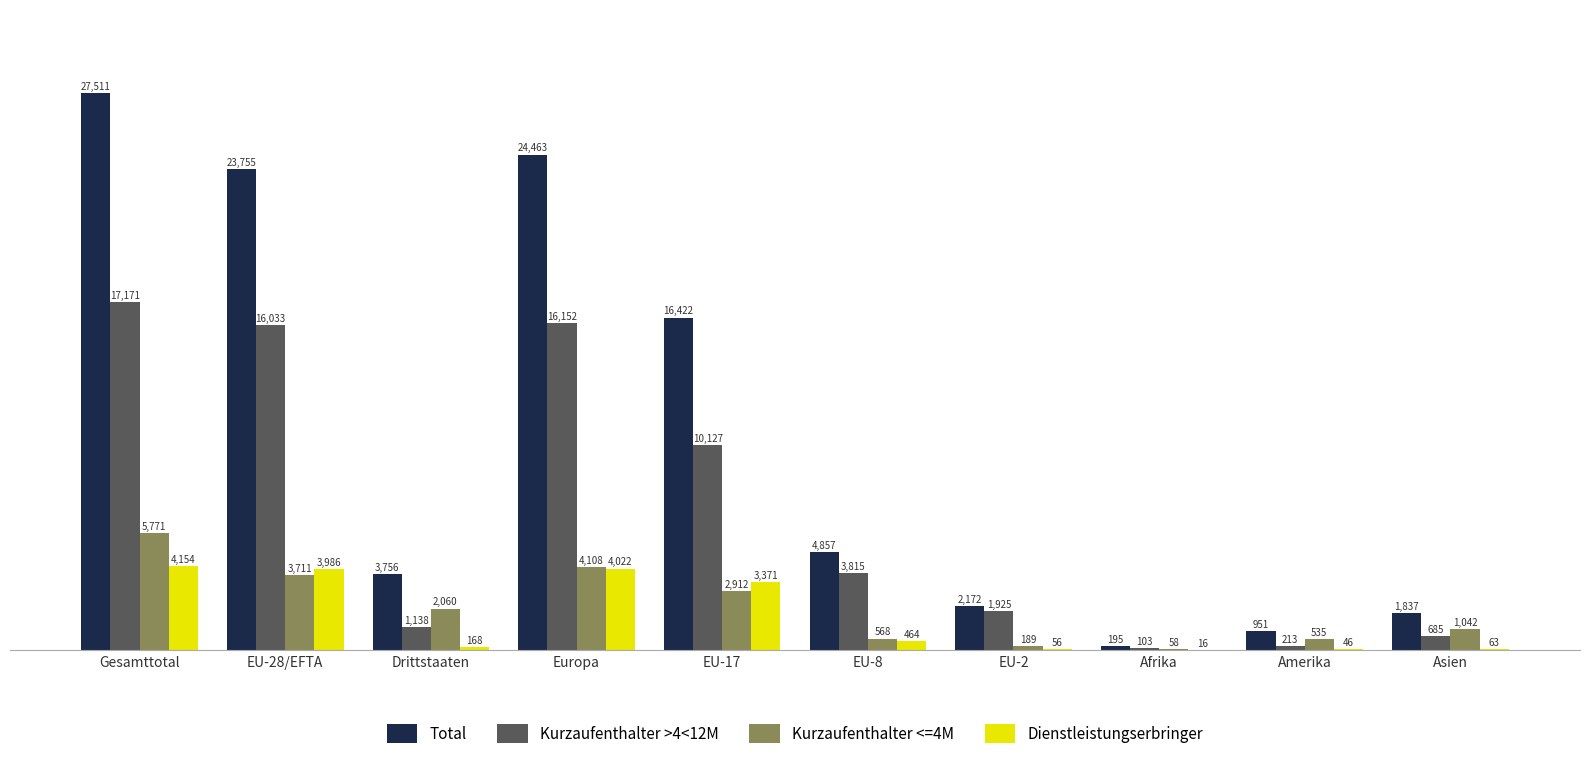

Is the value of Dienstleistungserbringer at EU-17 greater than the value of Kurzaufenthalter >4<12M at Afrika?

Yes